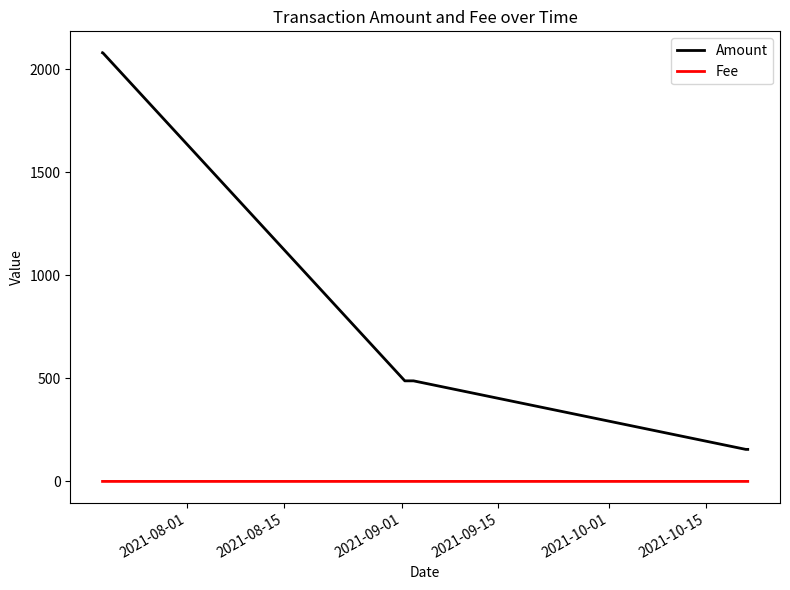

True or false: Amount and Fee cross at least once.

False